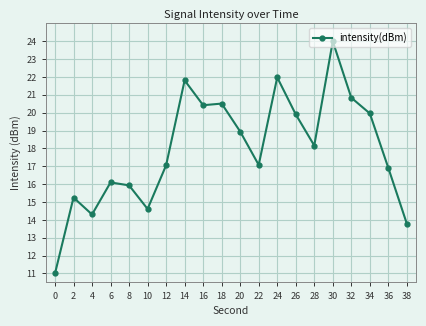

What is the value of the 7th point from the left?

17.1